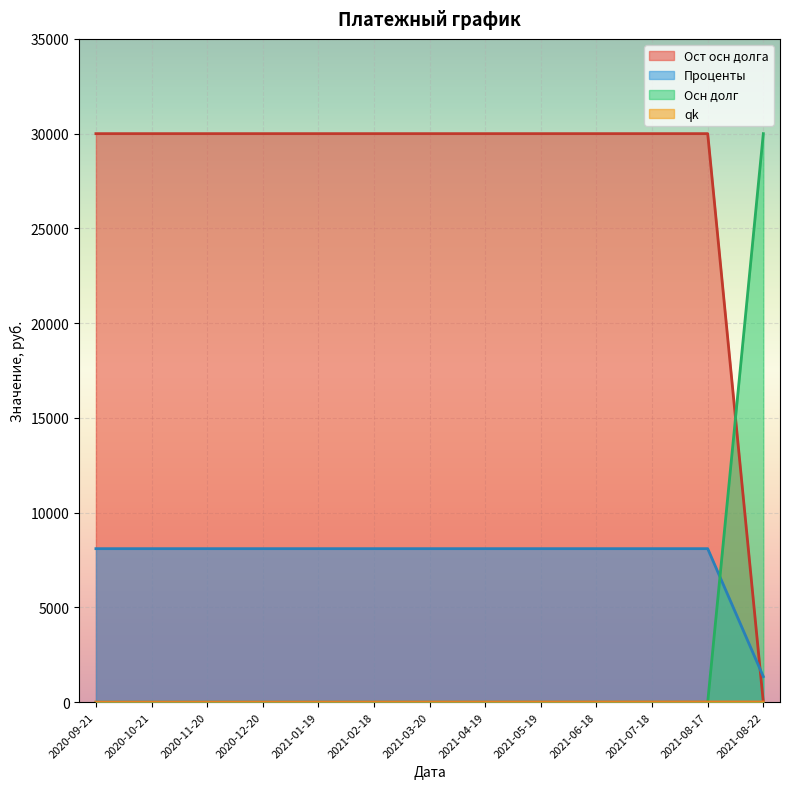

Which series has the largest total across all categories?

Ост осн долга